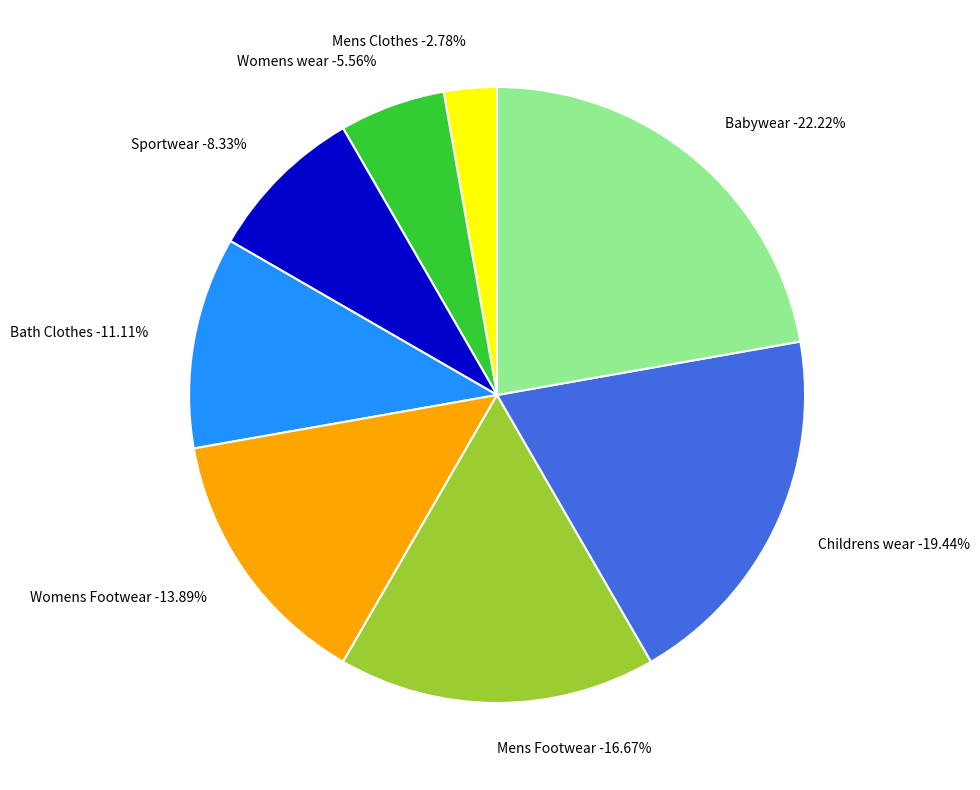

To the nearest percent, what percentage of the pie is Mens Footwear?

17%